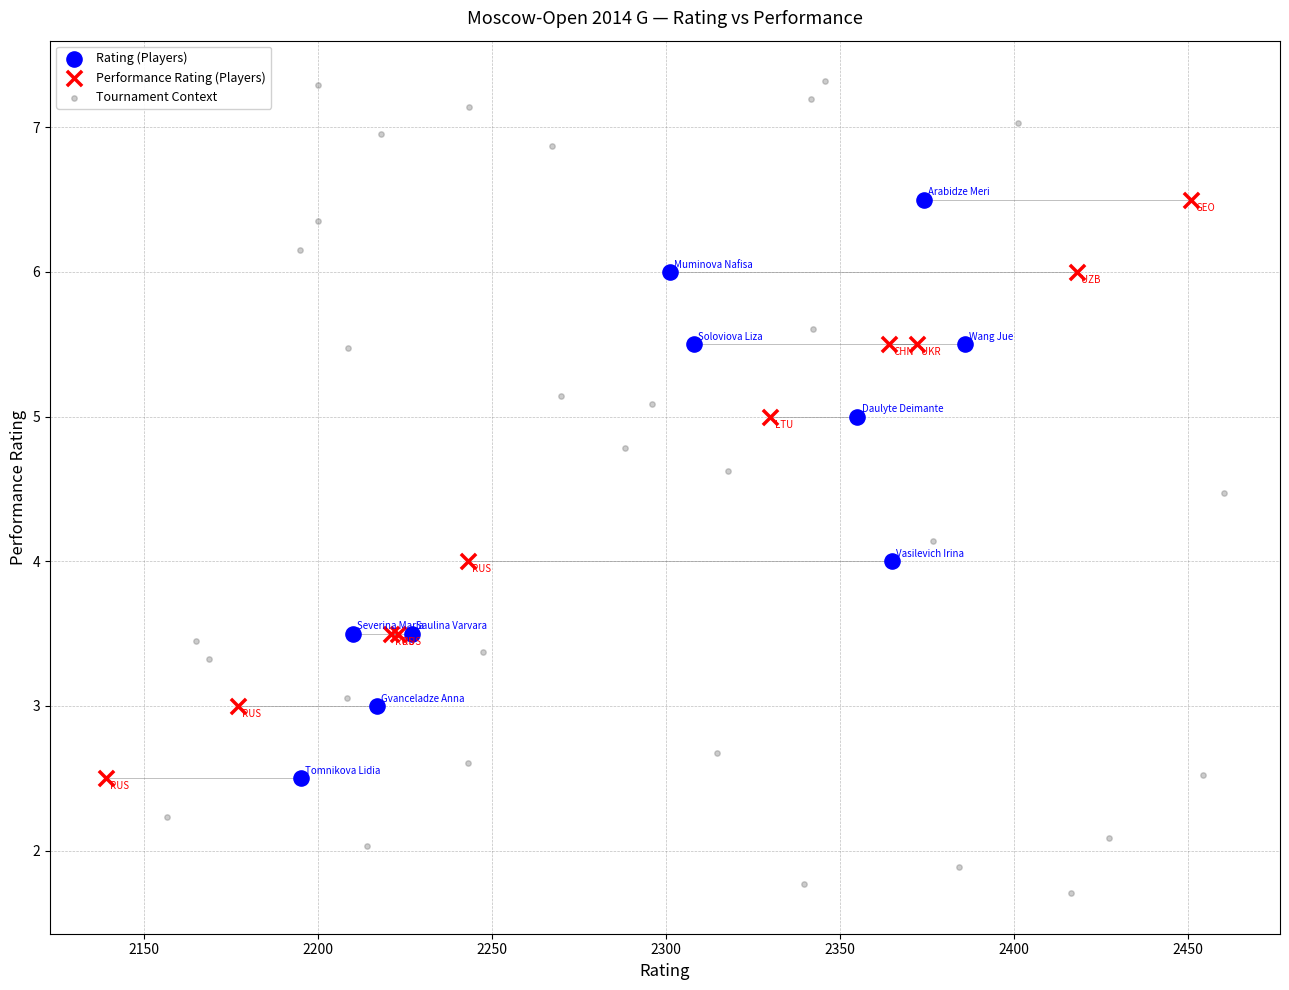

Which series reaches the maximum Y coordinate?

Tournament Context